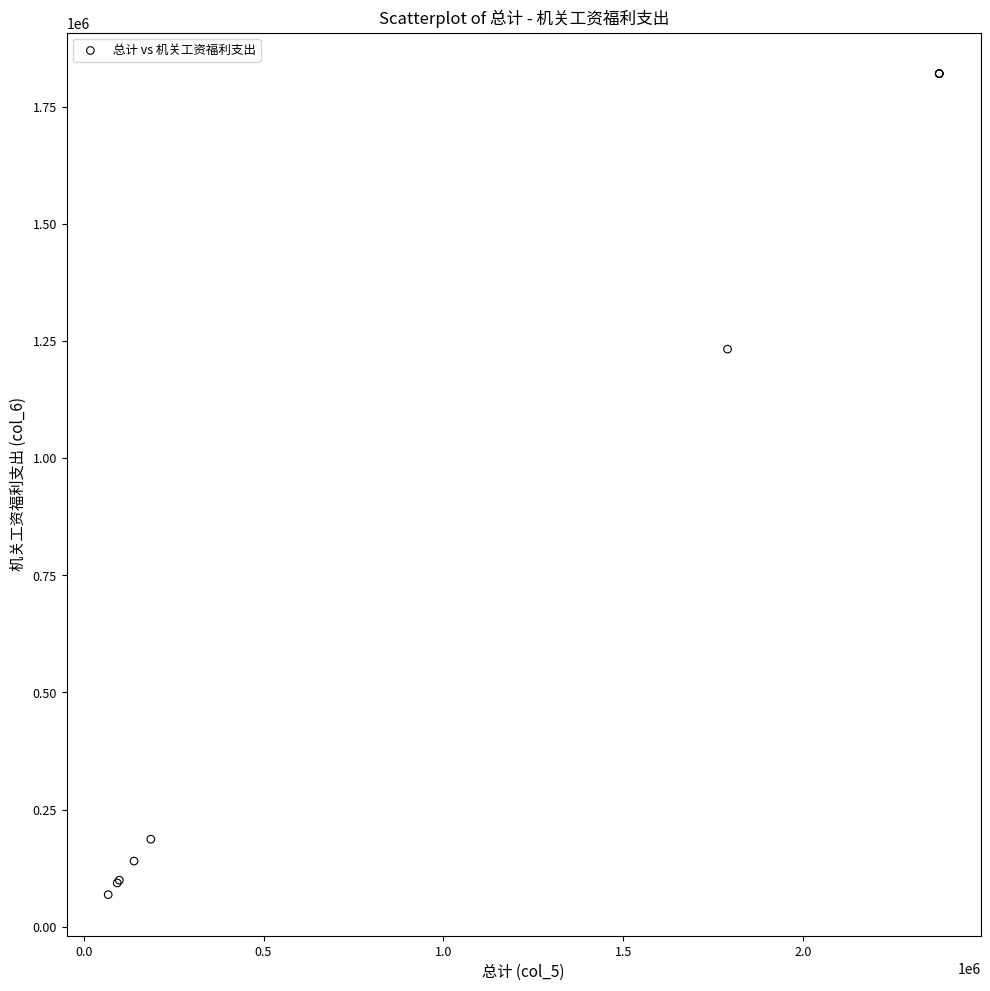

What Y value in the scatter plot is closest to 944757?

1232836.0